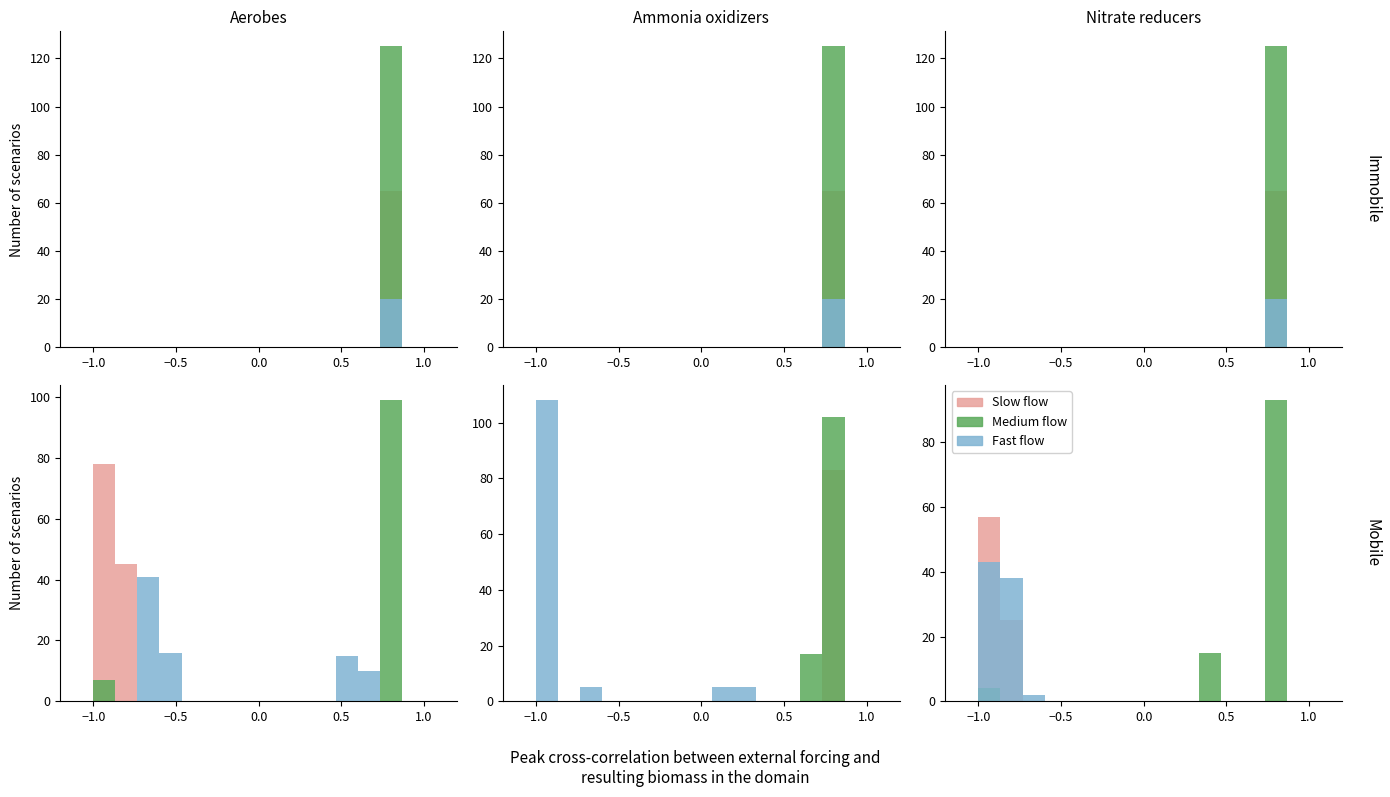

How many data points does each series have?

15